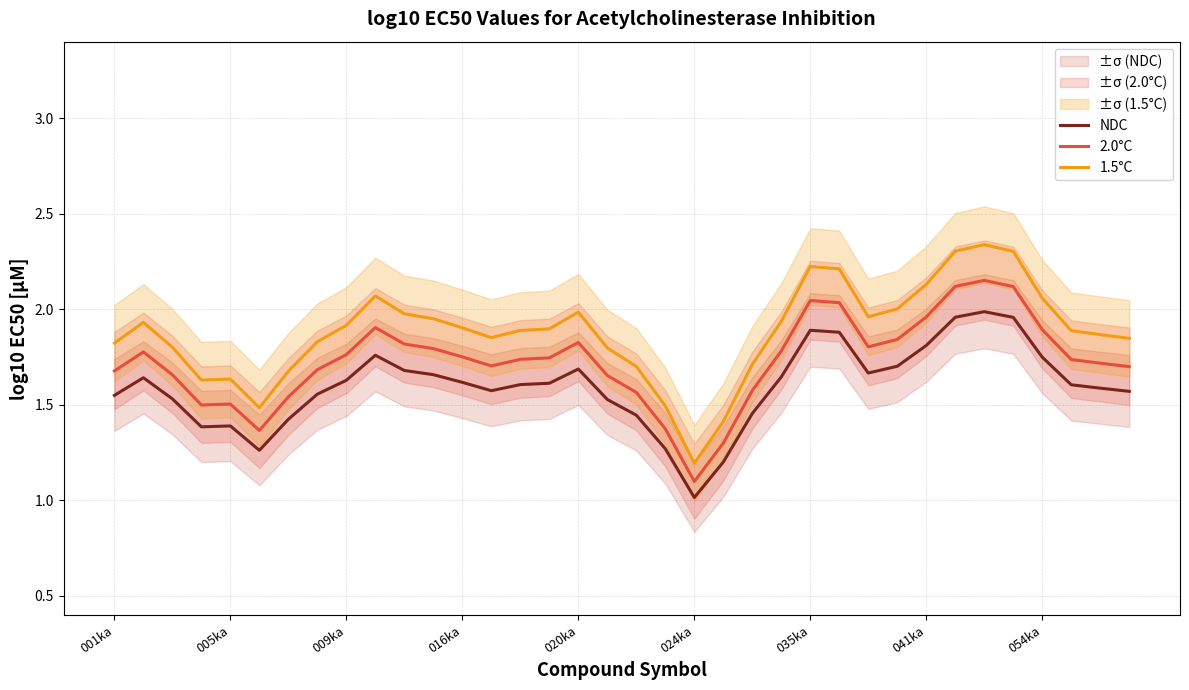

Reading left to right, extract all data points from this chart.

NDC: 1.5	1.6	1.5	1.4	1.4	1.3	1.4	1.6	1.6	1.8	1.7	1.7	1.6	1.6	1.6	1.6	1.7	1.5	1.4	1.3	1.0	1.2	1.5	1.6	1.9	1.9	1.7	1.7	1.8	2.0	2.0	2.0	1.7	1.6	1.6	1.6
2.0°C: 1.7	1.8	1.7	1.5	1.5	1.4	1.5	1.7	1.8	1.9	1.8	1.8	1.8	1.7	1.7	1.7	1.8	1.7	1.6	1.4	1.1	1.3	1.6	1.8	2.0	2.0	1.8	1.8	2.0	2.1	2.2	2.1	1.9	1.7	1.7	1.7
1.5°C: 1.8	1.9	1.8	1.6	1.6	1.5	1.7	1.8	1.9	2.1	2.0	2.0	1.9	1.9	1.9	1.9	2.0	1.8	1.7	1.5	1.2	1.4	1.7	1.9	2.2	2.2	2.0	2.0	2.1	2.3	2.3	2.3	2.1	1.9	1.9	1.8